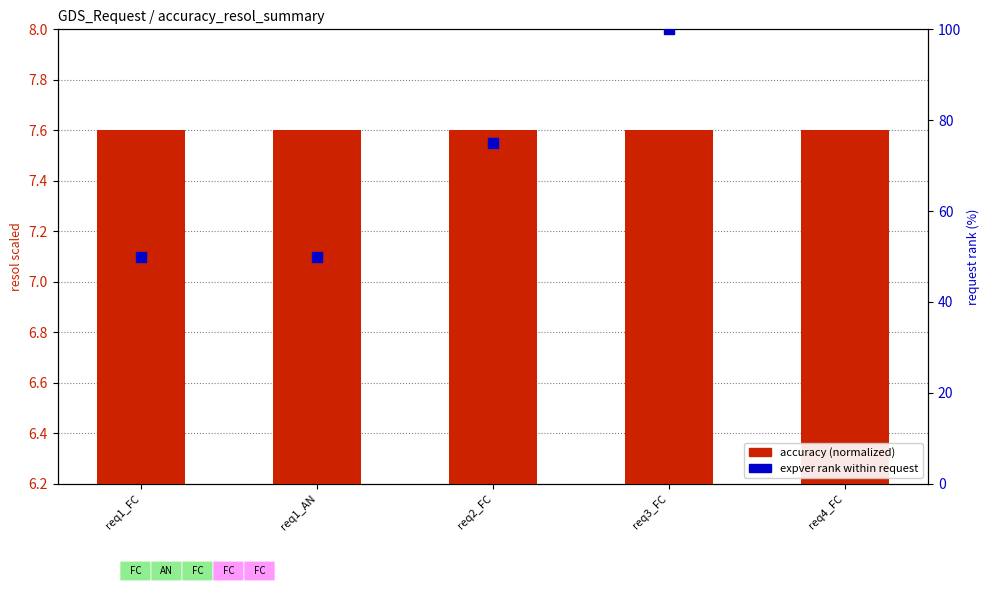

Which series reaches the maximum Y coordinate?

expver rank